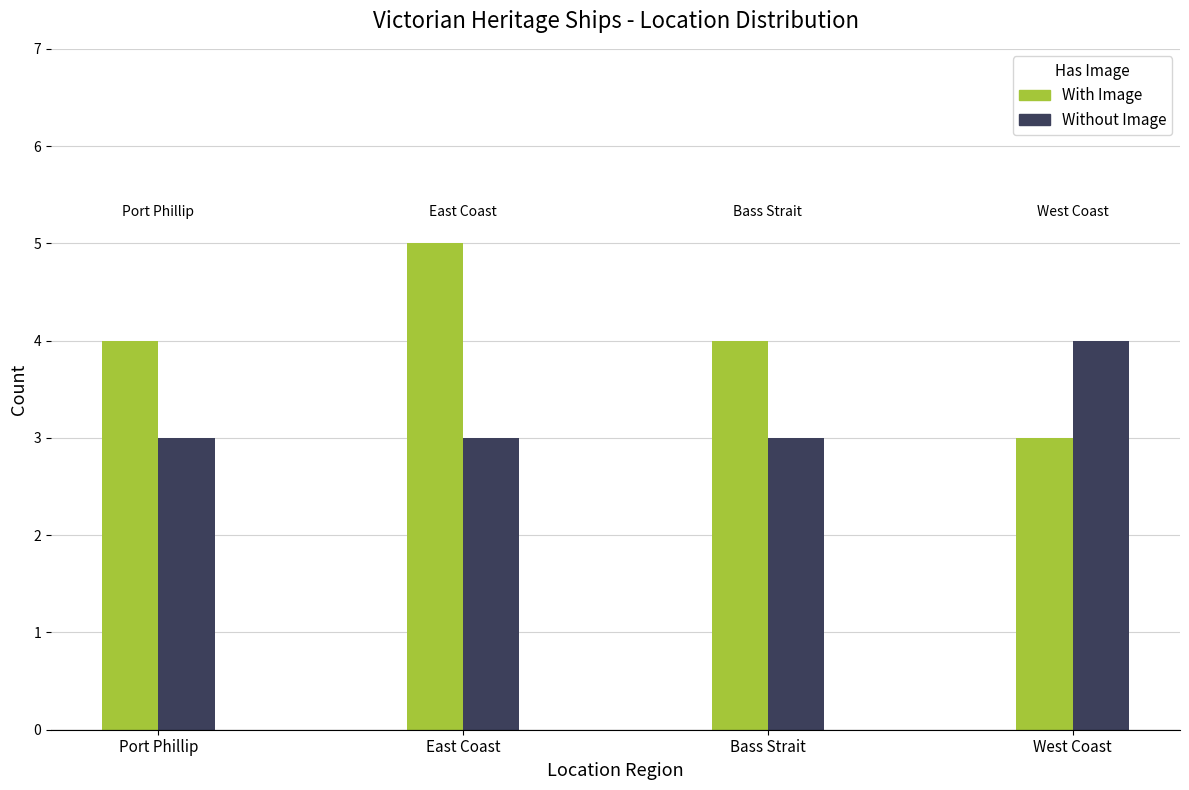

Is it true that Without Image equals 5 at West Coast?

False